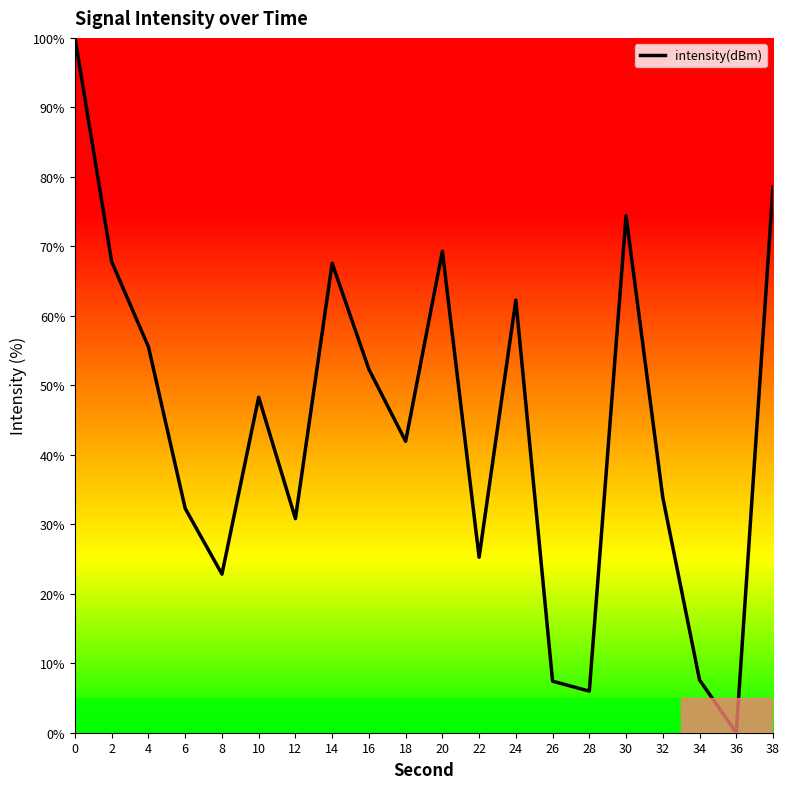

What is the sum of all values?

884.0